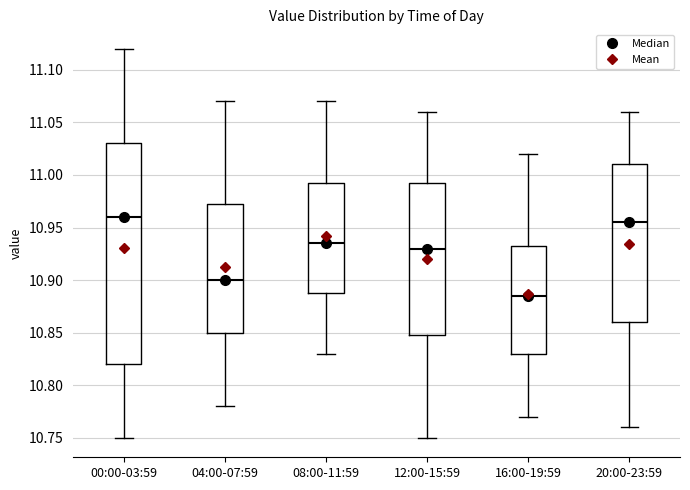

Reading left to right, read every box against the y-axis: the position of its median line, the range the box covers, and the ends of its whiskers. The values are not printed on the chart, so give them approximately, as read against the axis.

00:00-03:59: median 10.960, box 10.820 to 11.030, whiskers 10.750 to 11.120
04:00-07:59: median 10.900, box 10.850 to 10.975, whiskers 10.780 to 11.070
08:00-11:59: median 10.935, box 10.890 to 10.995, whiskers 10.830 to 11.070
12:00-15:59: median 10.930, box 10.850 to 10.995, whiskers 10.750 to 11.060
16:00-19:59: median 10.885, box 10.830 to 10.935, whiskers 10.770 to 11.020
20:00-23:59: median 10.955, box 10.860 to 11.010, whiskers 10.760 to 11.060